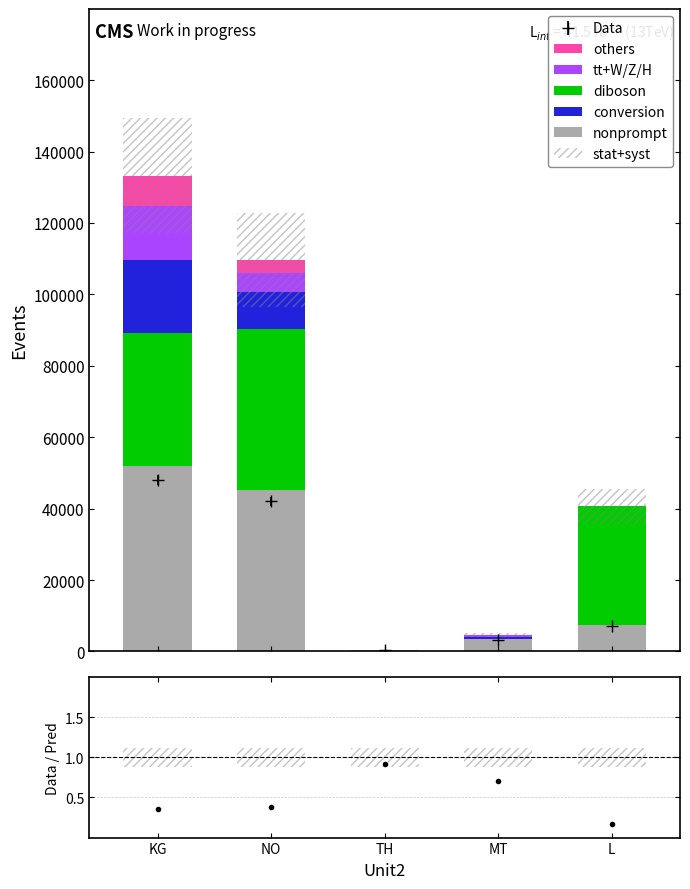

What is the difference between the second highest and second lowest values in the tt+W/Z/H series?

5388